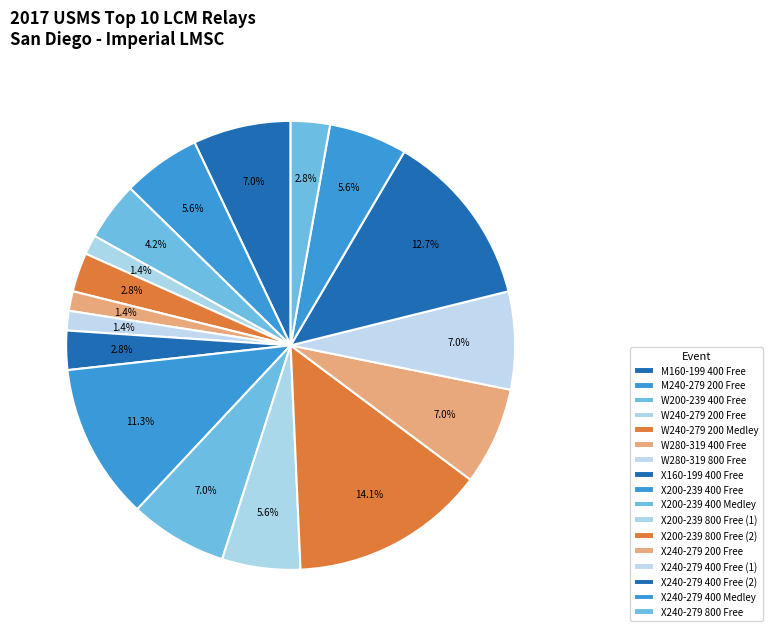

Is there a majority slice in this chart?

No